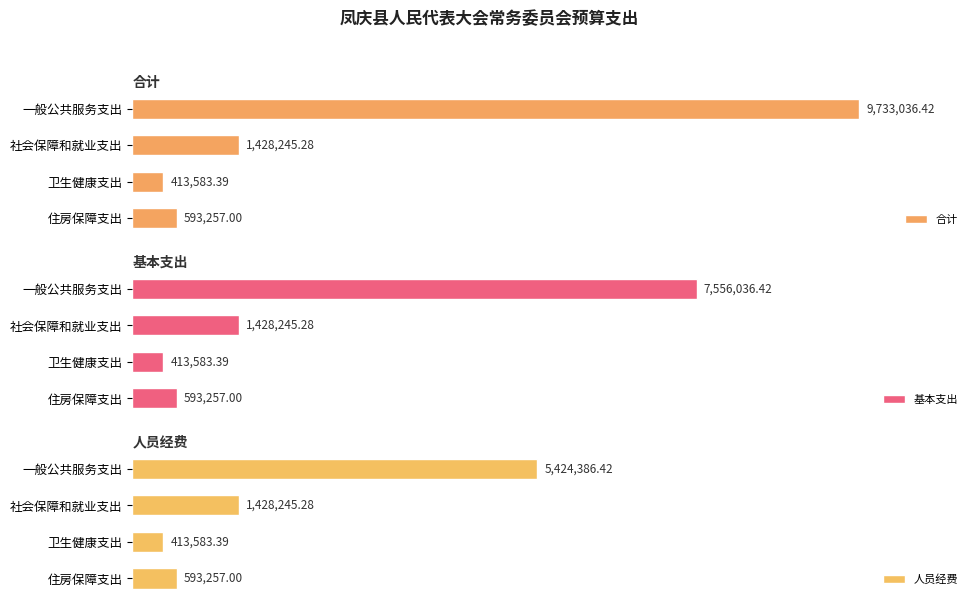

Reading left to right, extract all data points from this chart.

合计: 9733036.4	1428245.3	413583.4	593257.0
基本支出: 7556036.4	1428245.3	413583.4	593257.0
人员经费: 5424386.4	1428245.3	413583.4	593257.0